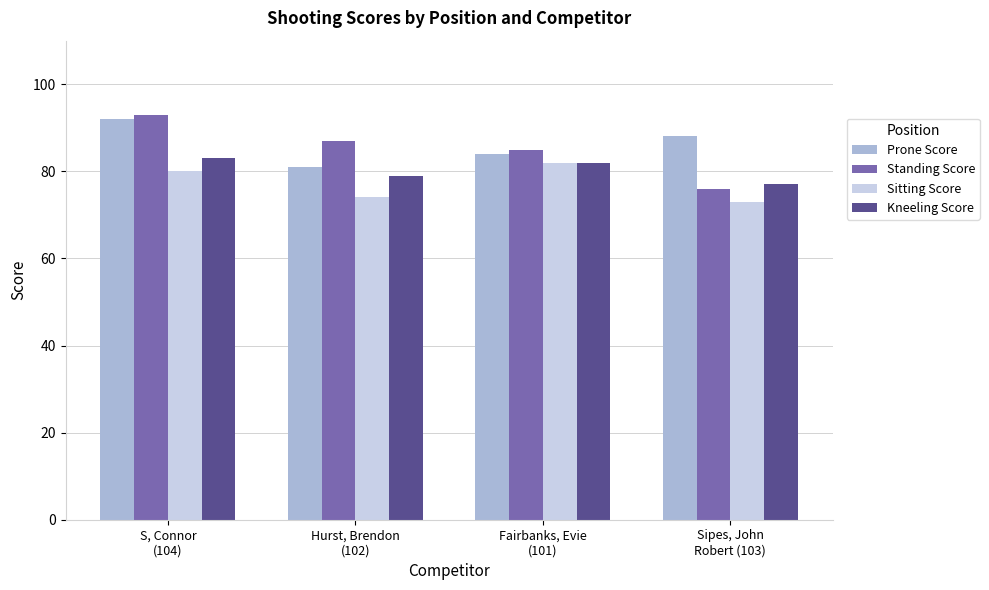

True or false: Kneeling Score has a value of 129 at Sipes, John
Robert (103).

False